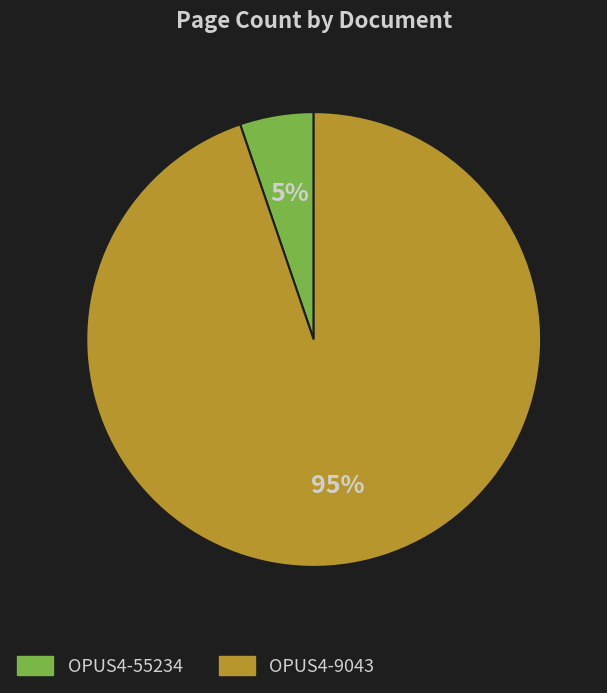

To the nearest percent, what percentage of the pie is OPUS4-9043?

95%